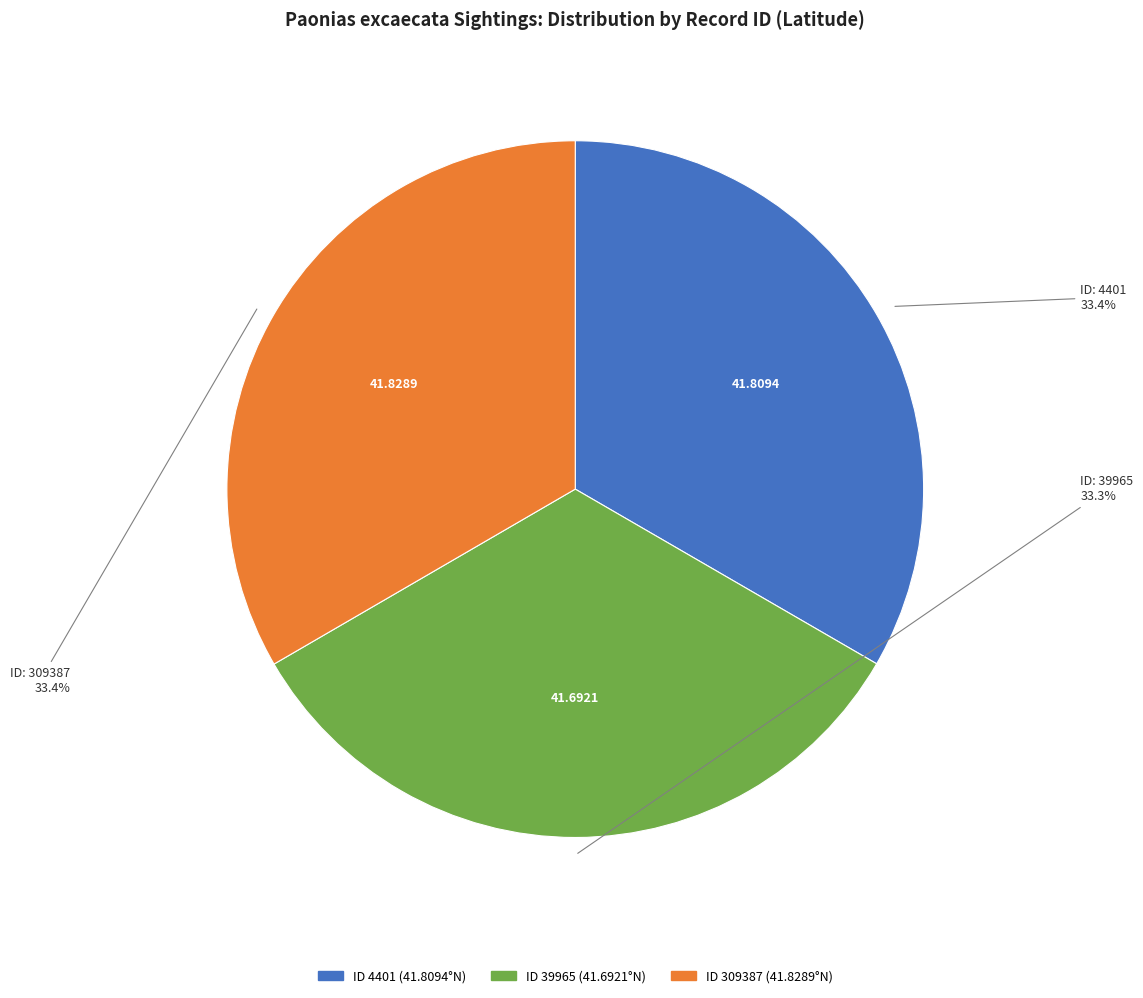

Is there any slice that represents more than half of the pie?

No